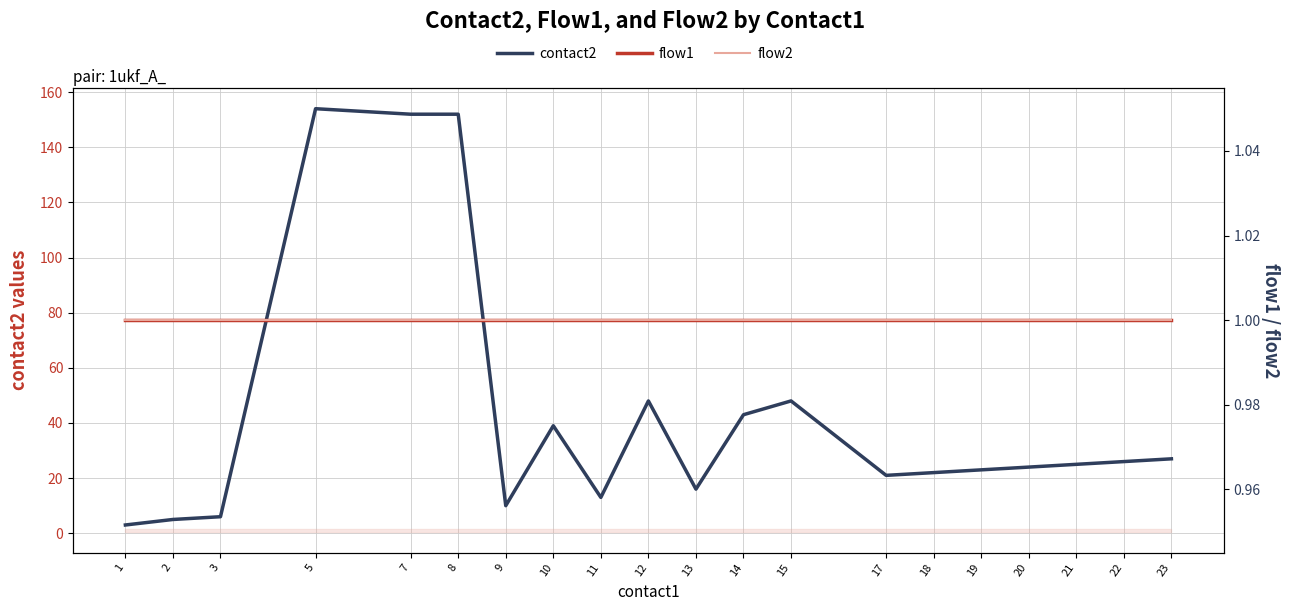

Count the number of categories in the chart.

20